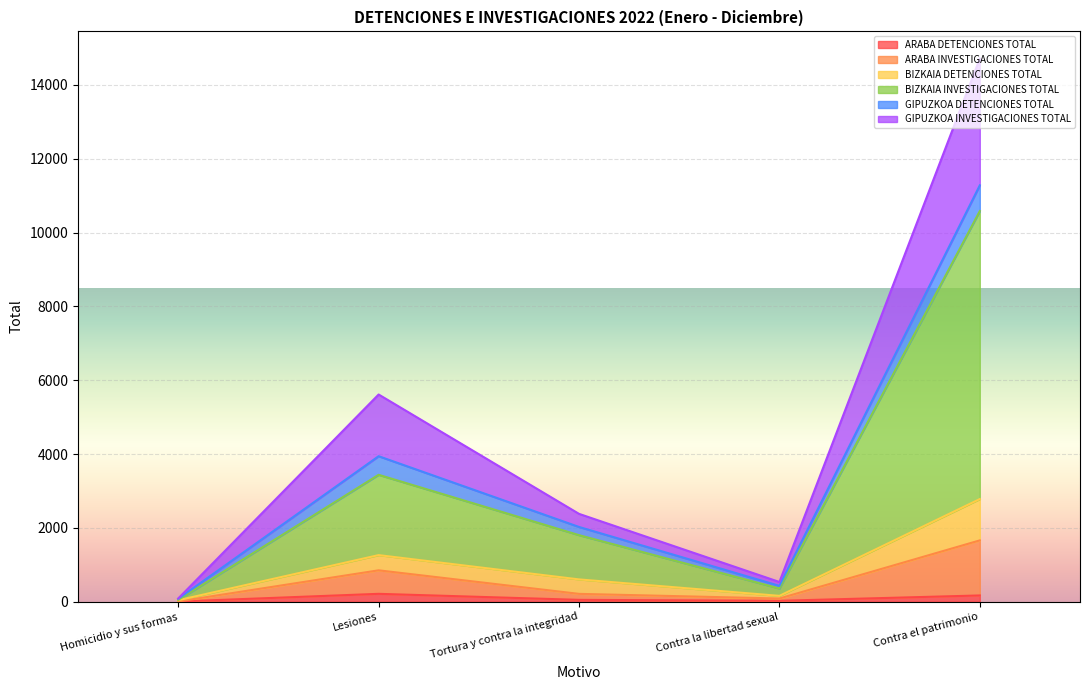

True or false: ARABA DETENCIONES TOTAL has more than 0 points higher than both neighbors.

True